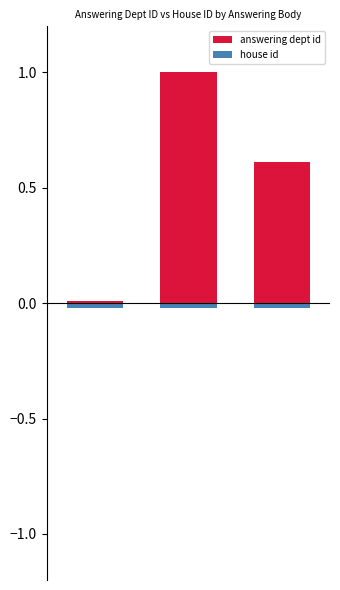

How many groups of bars are there?

3